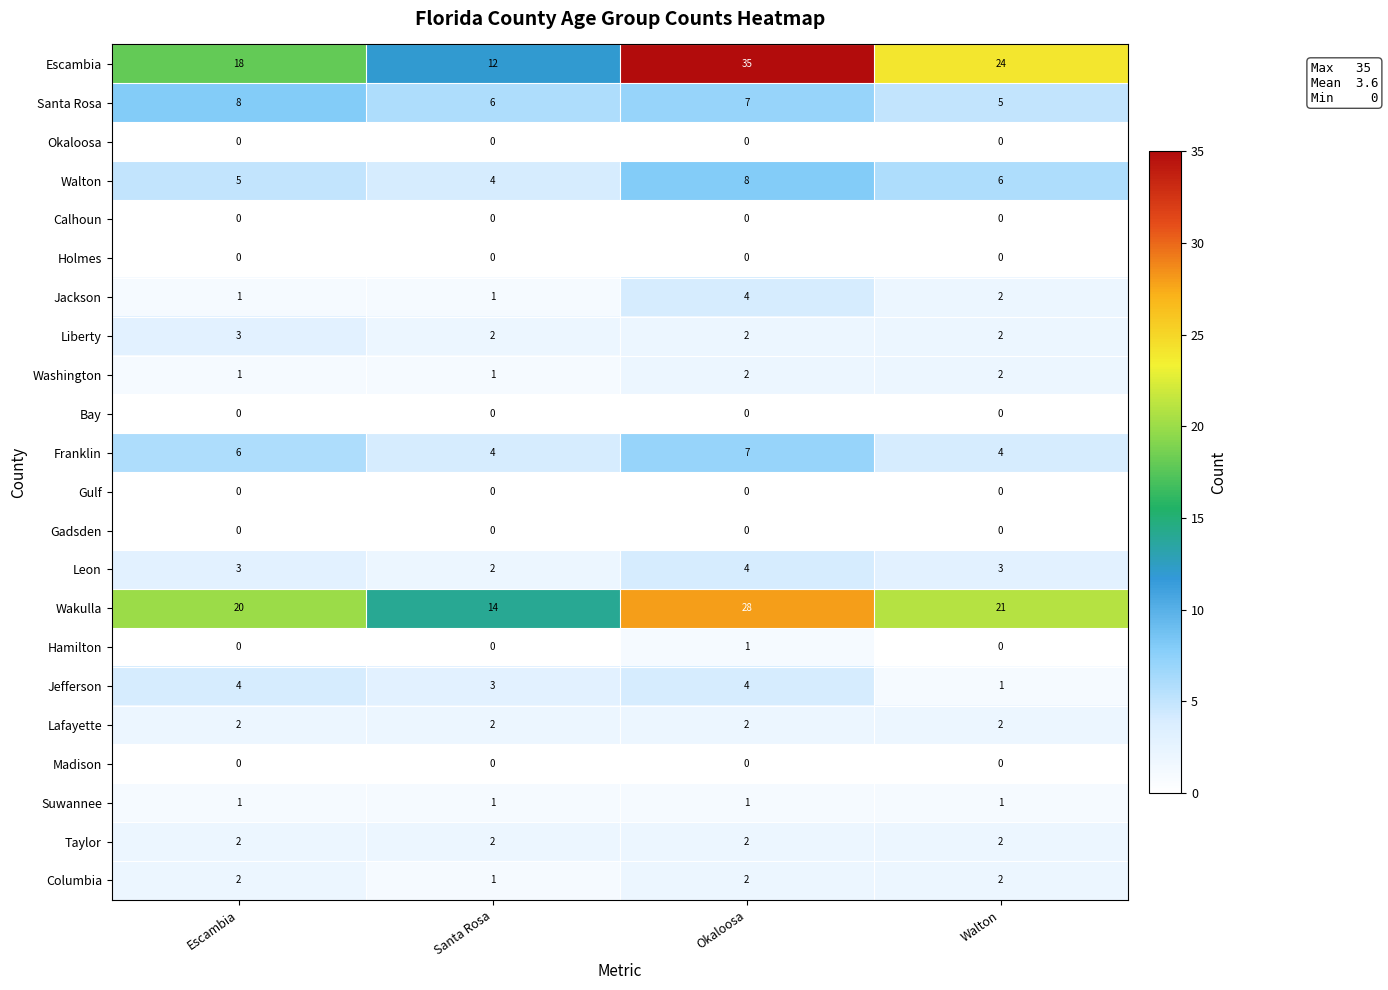

At which category is the sum across all series the highest?

Okaloosa